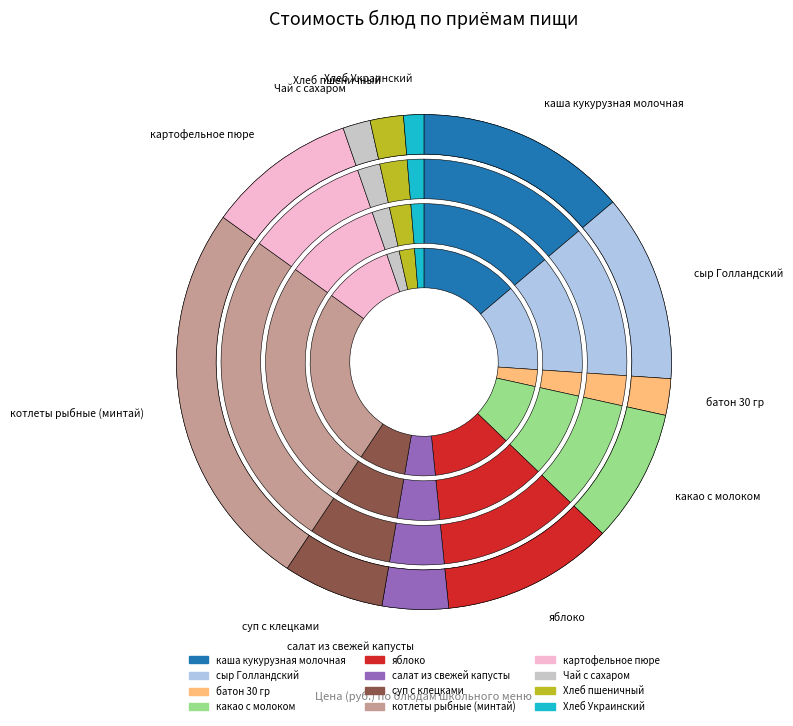

What percentage is NOT represented by котлеты рыбные (минтай)?

74.4%